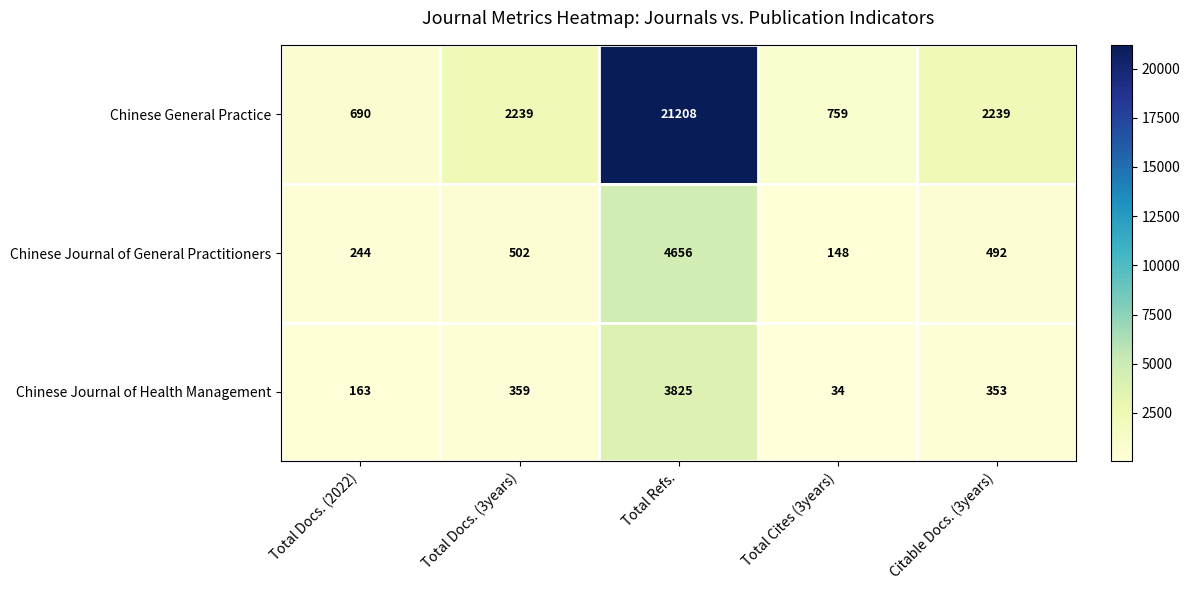

Is the value of Chinese Journal of Health Management at Total Docs. (2022) greater than the value of Chinese General Practice at Total Docs. (2022)?

No